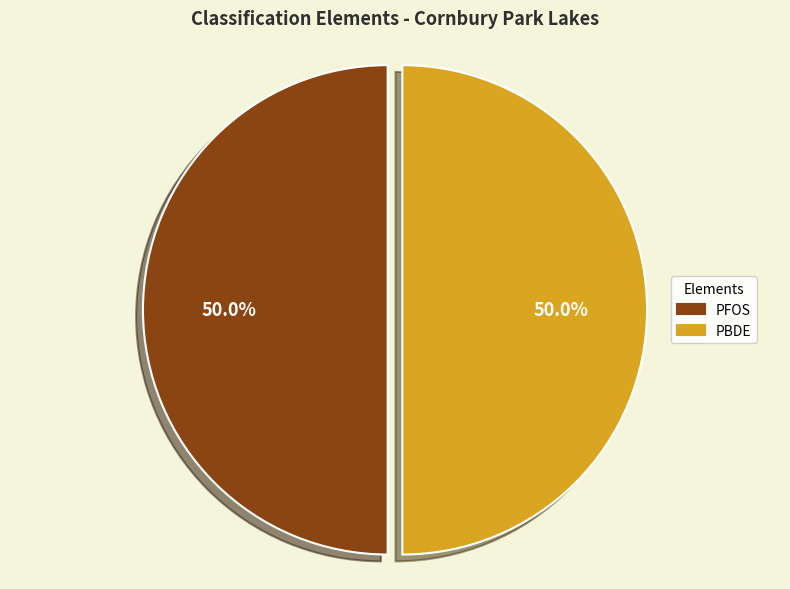

What is the ratio of the value at PBDE to the value at PFOS?

1.0